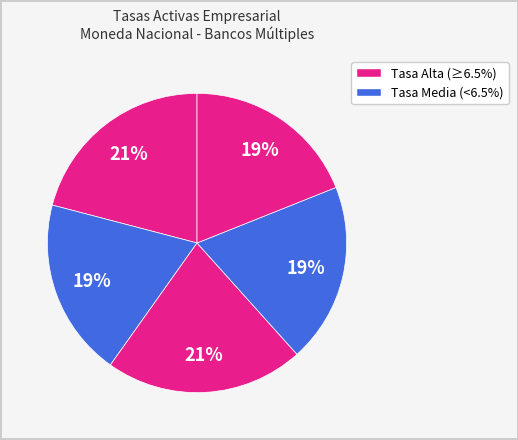

How many segments does this pie chart have?

5